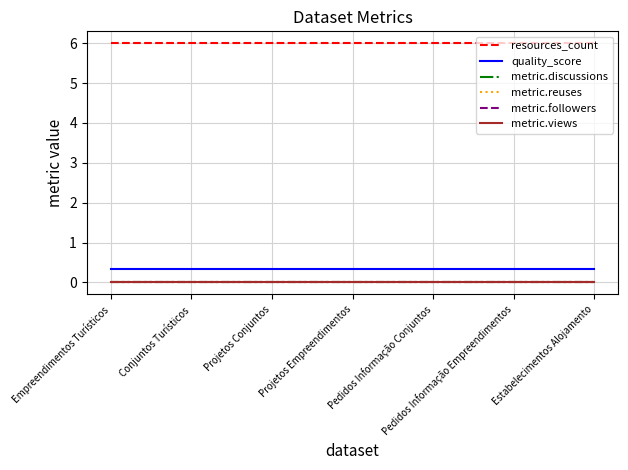

What position from the right is Projetos Conjuntos?

5